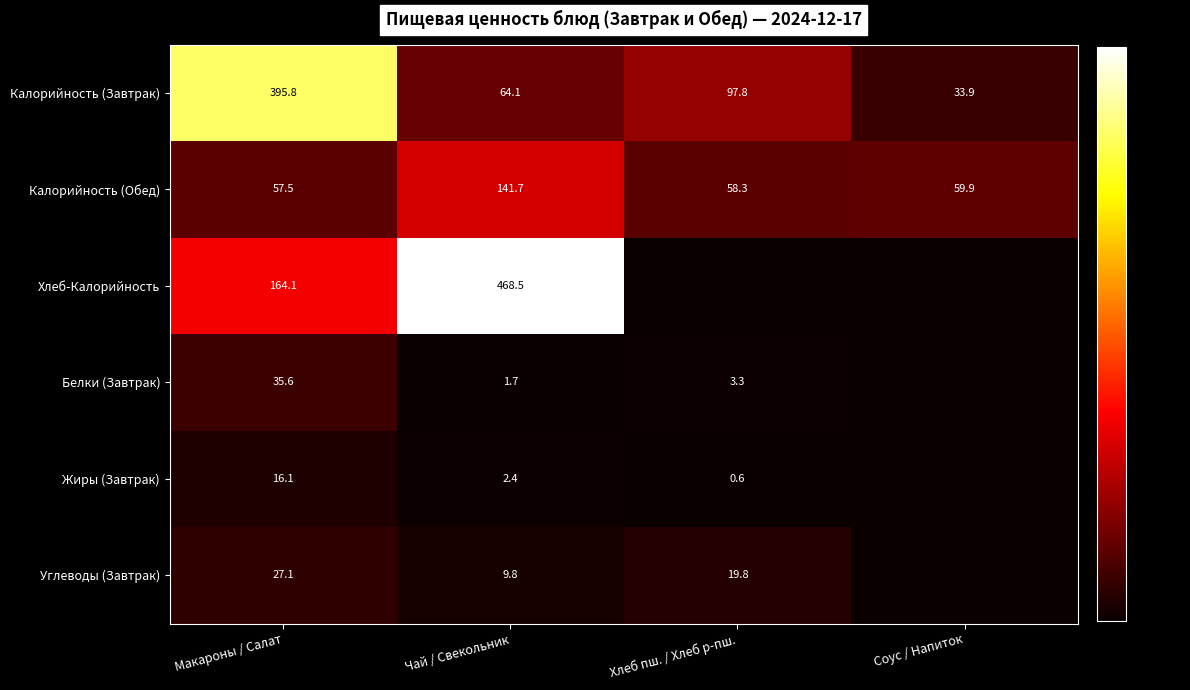

At which category is the sum across all series the highest?

Макароны / Салат